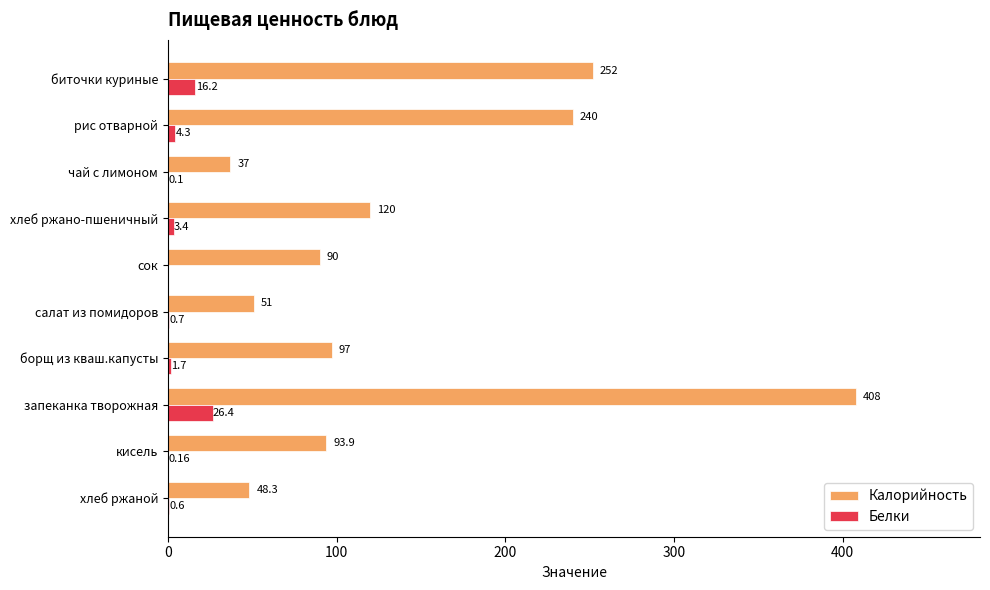

At which label does Белки reach its peak?

запеканка творожная